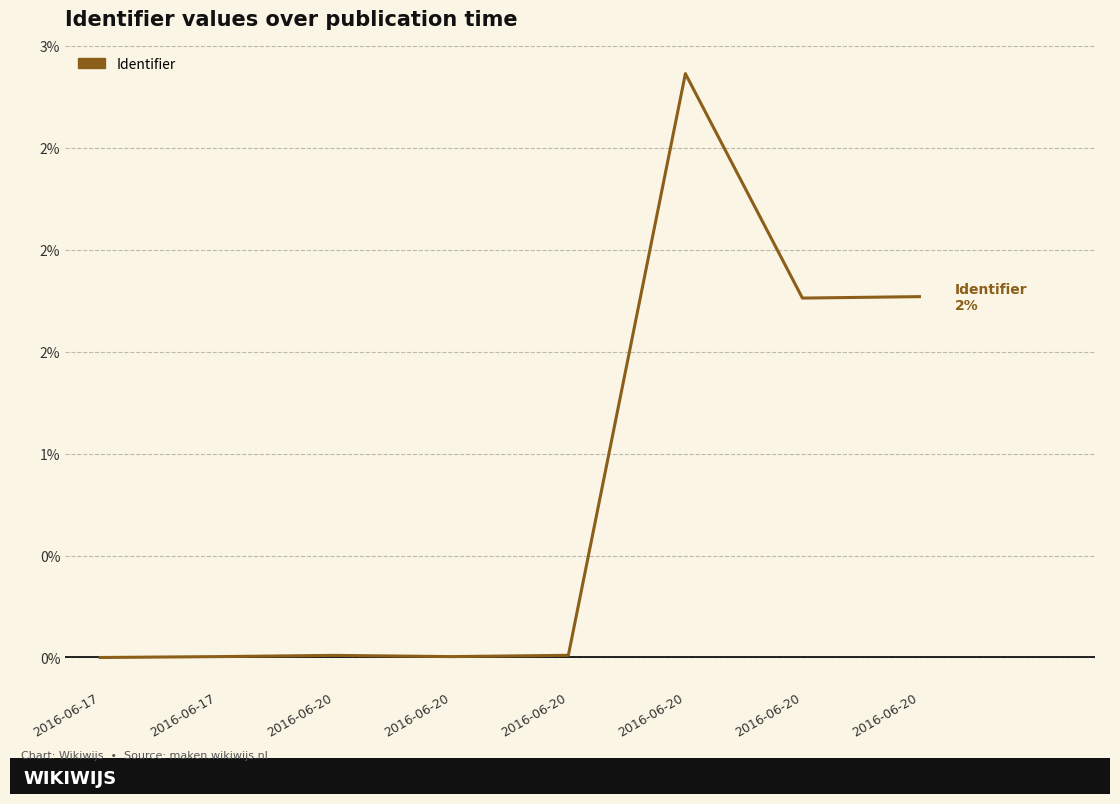

Where is the first local minimum?

2016-06-20